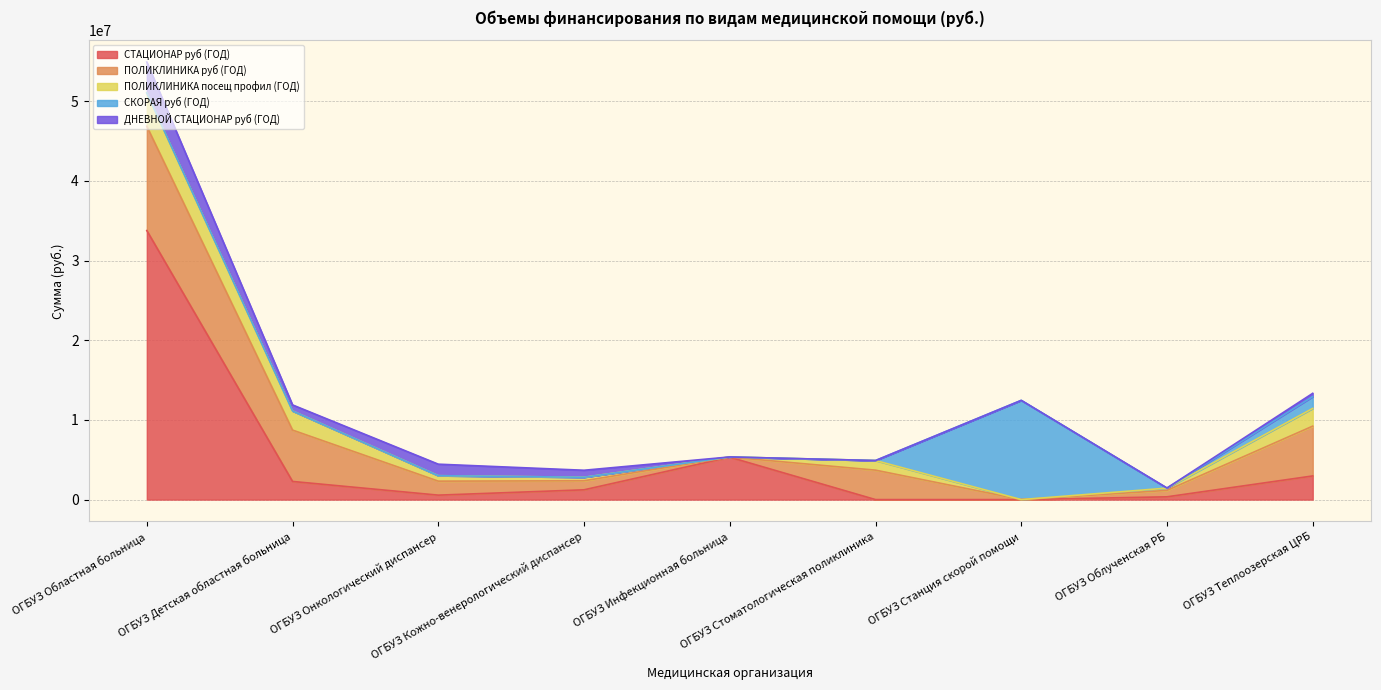

At which category does the chart reach its minimum across all series?

ОГБУЗ Стоматологическая поликлиника